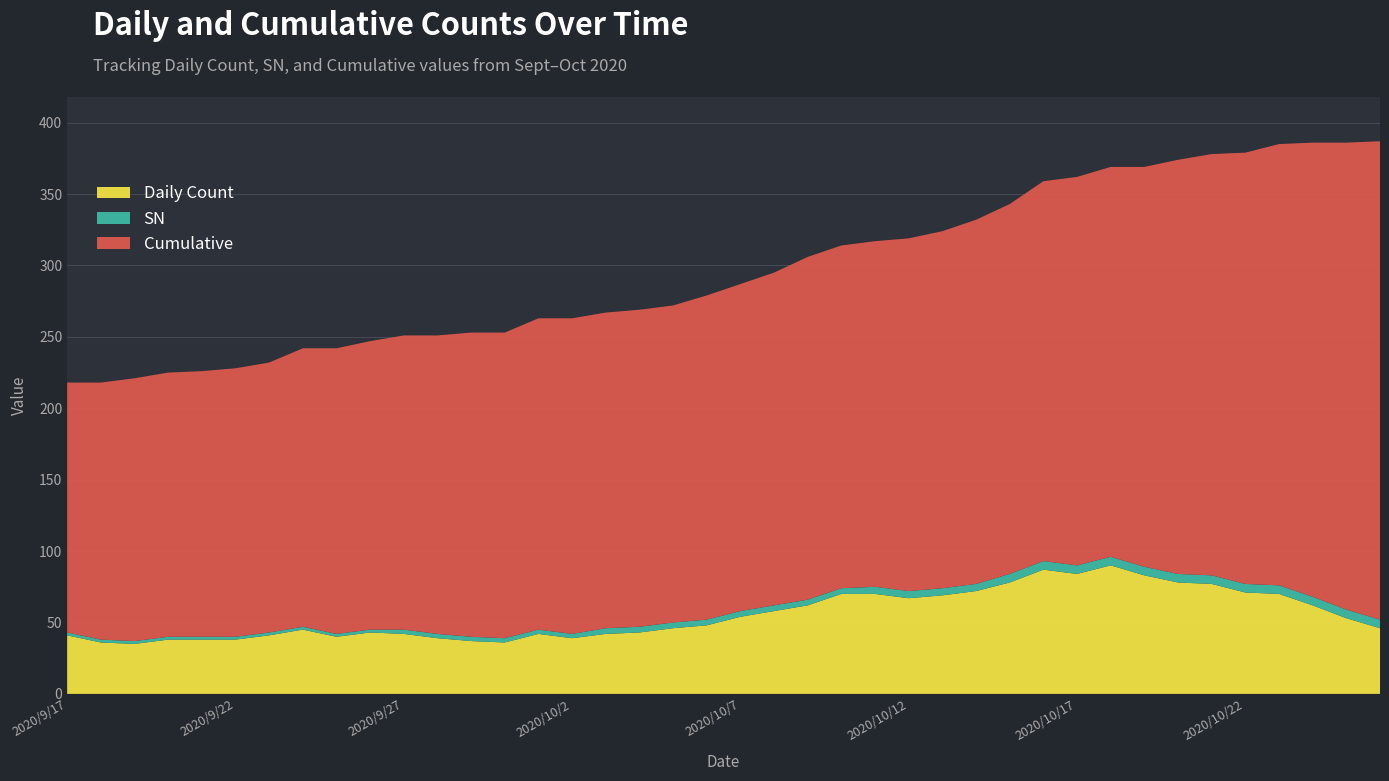

Reading left to right, extract all data points from this chart.

Daily Count: 41	36	35	38	38	38	41	45	40	43	42	39	37	36	42	39	42	43	46	48	54	58	62	70	70	67	69	72	78	87	84	90	83	78	77	71	70	62	53	46
SN: 2	2	2	2	2	2	2	2	2	2	3	3	3	3	3	3	4	4	4	4	4	4	4	4	5	5	5	5	6	6	6	6	6	6	6	6	6	6	6	6
Cumulative: 175	180	184	185	186	188	189	195	200	202	206	209	213	214	218	221	221	222	222	227	229	233	240	240	242	247	250	255	259	266	272	273	280	290	295	302	309	318	327	335